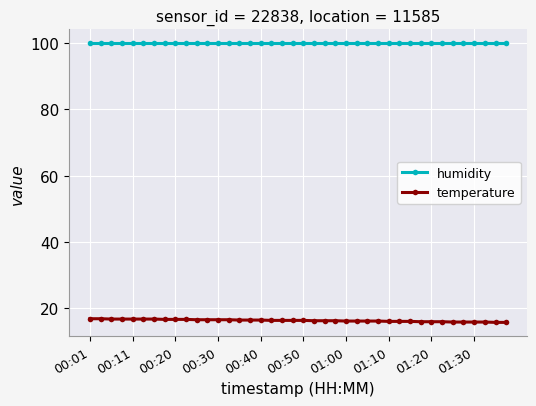

What is the average value of the humidity series?

99.9